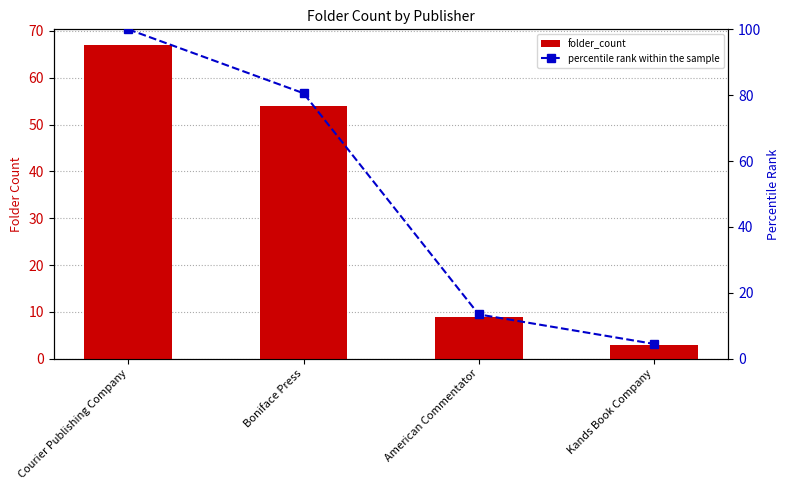

Is it true that folder_count equals 54.0 at Boniface Press?

True